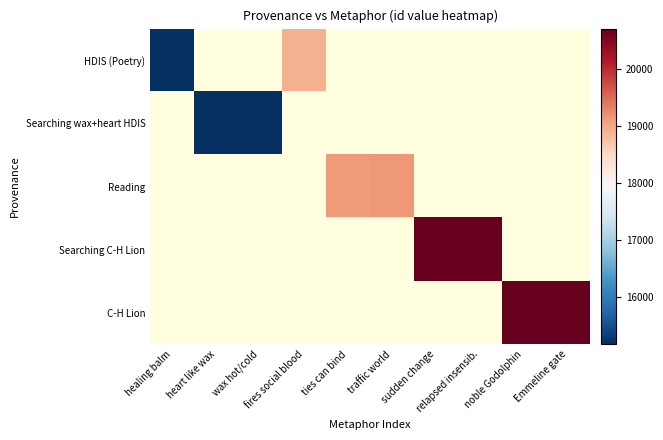

Which series has the widest spread of values?

HDIS (Poetry)